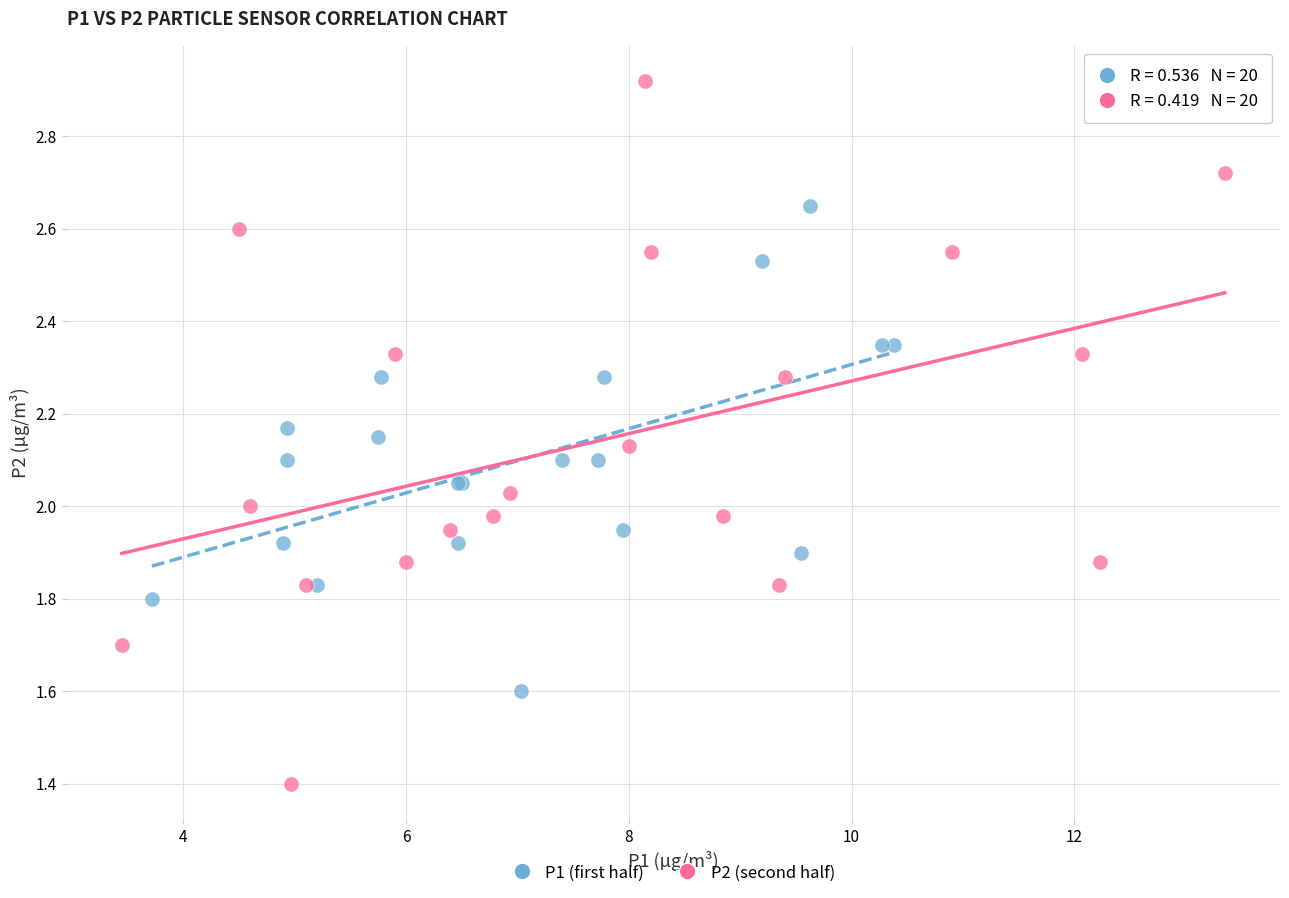

What are all the series names shown in the legend?

P1 (first half), P2 (second half)